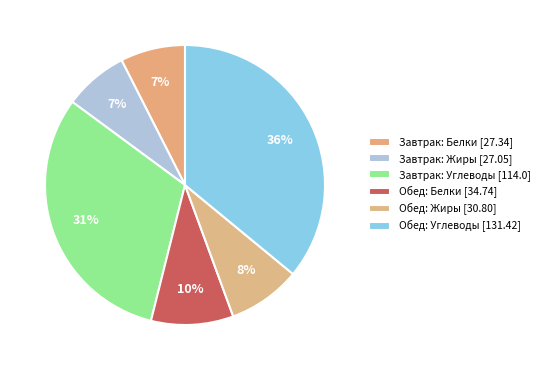

Count the number of slices in the pie.

6